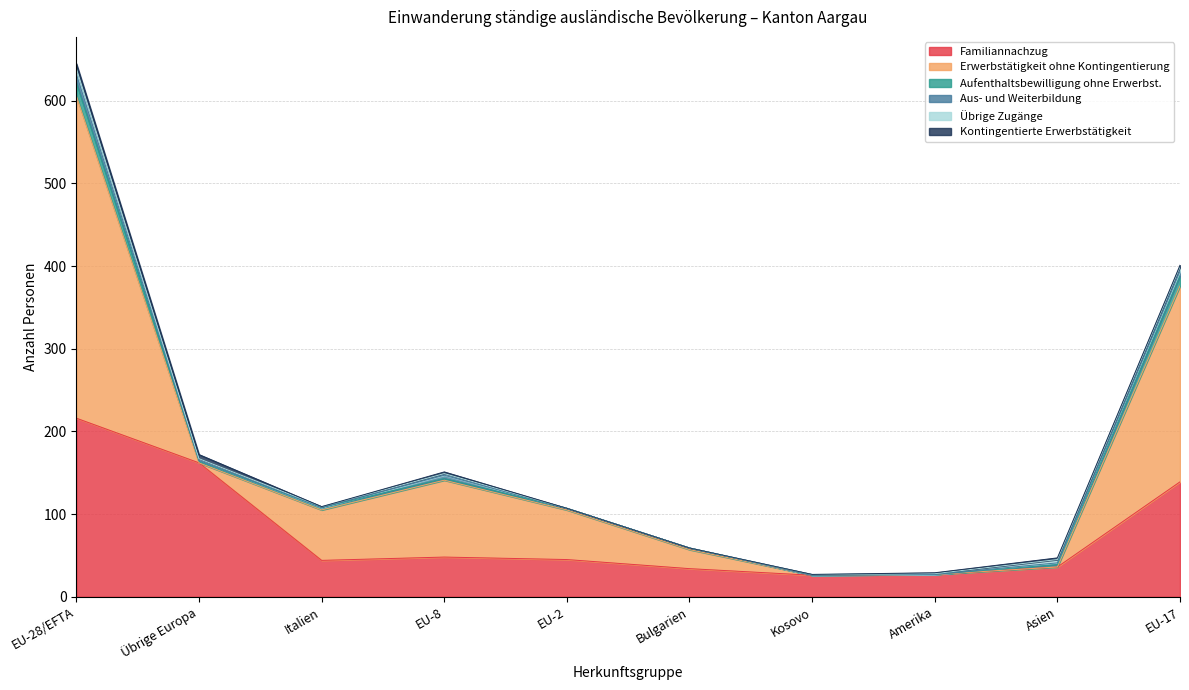

True or false: Familiannachzug and Übrige Zugänge intersect in this chart.

False